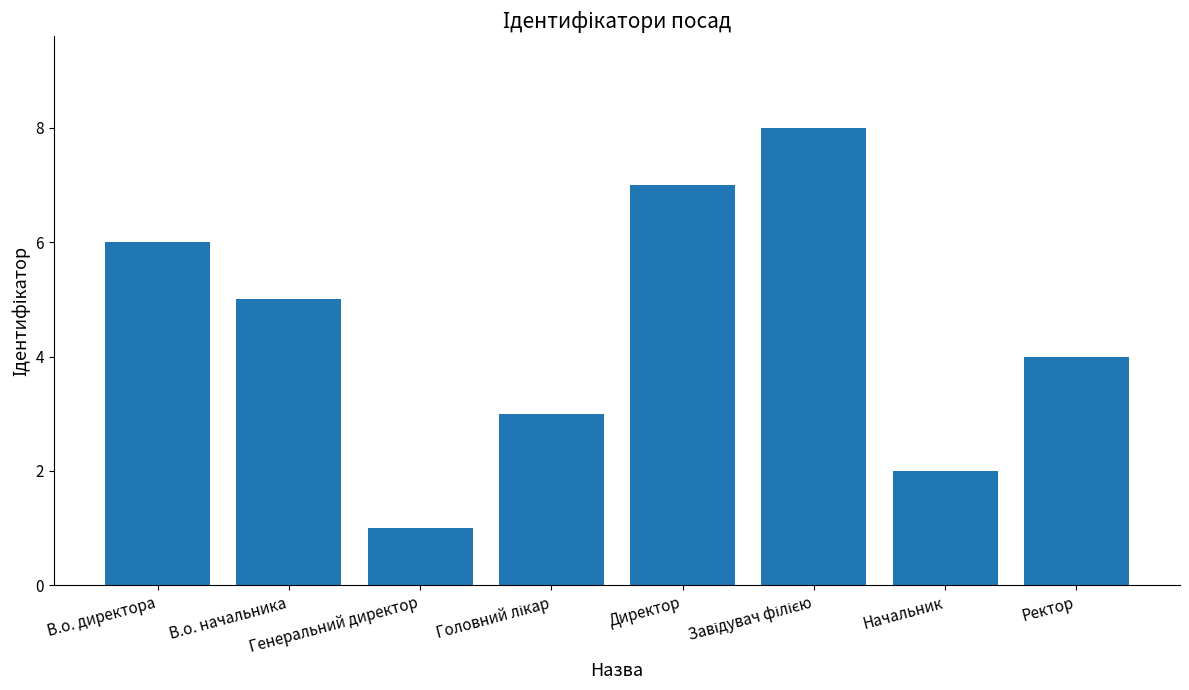

What is the difference between the maximum and minimum values?

7